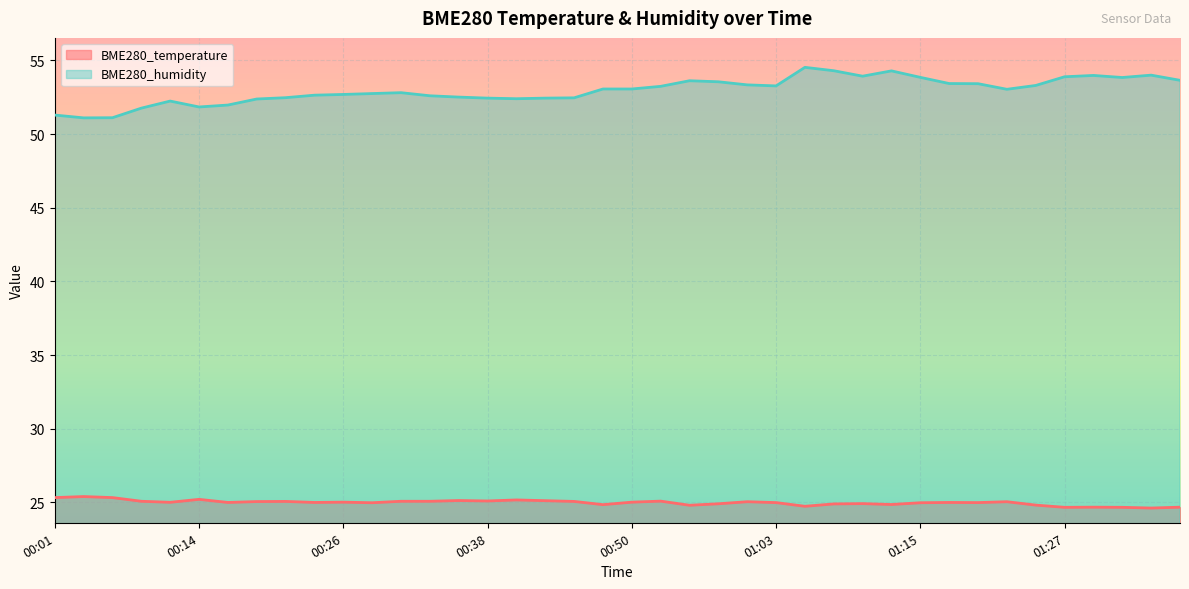

What is the difference between the maximum and second lowest values in the BME280_temperature series?

0.7